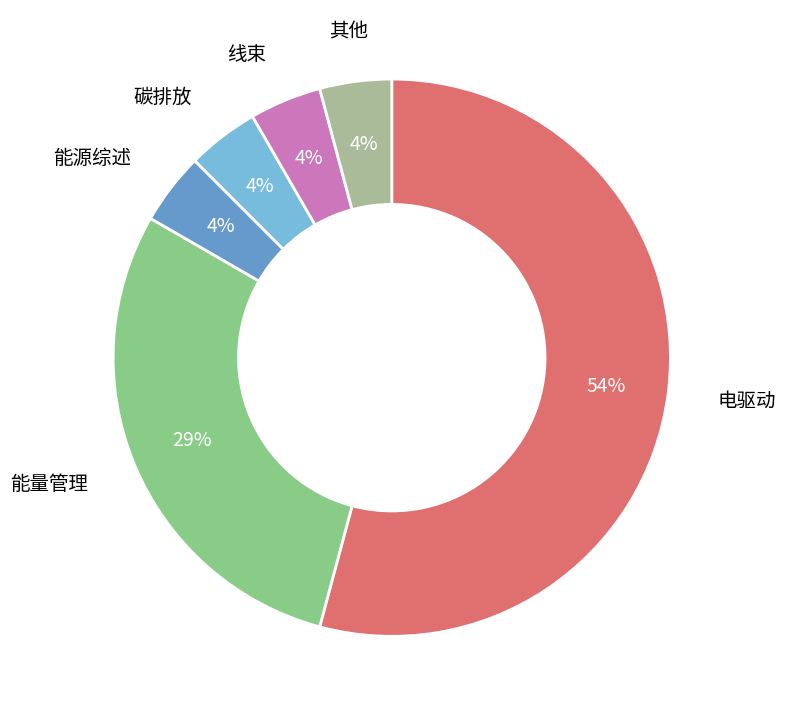

Is there any slice that represents more than half of the pie?

Yes